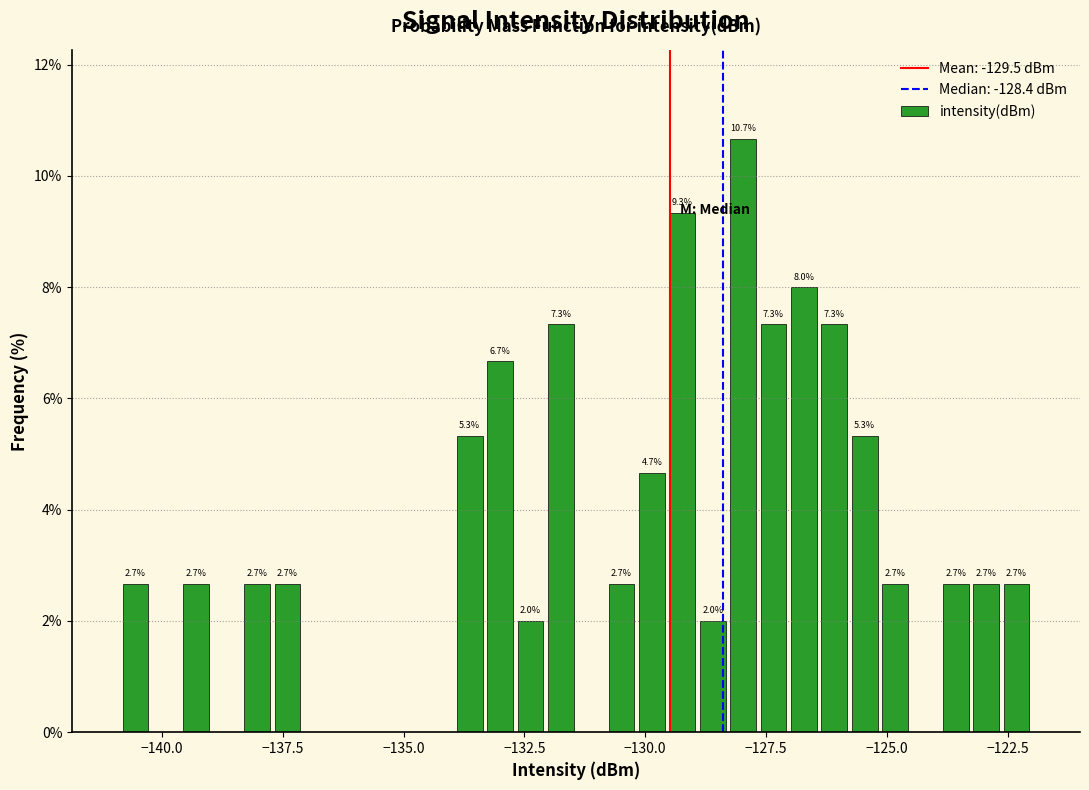

Read against the x-axis, roughly where is the centre of the tallest bar?

-128.0